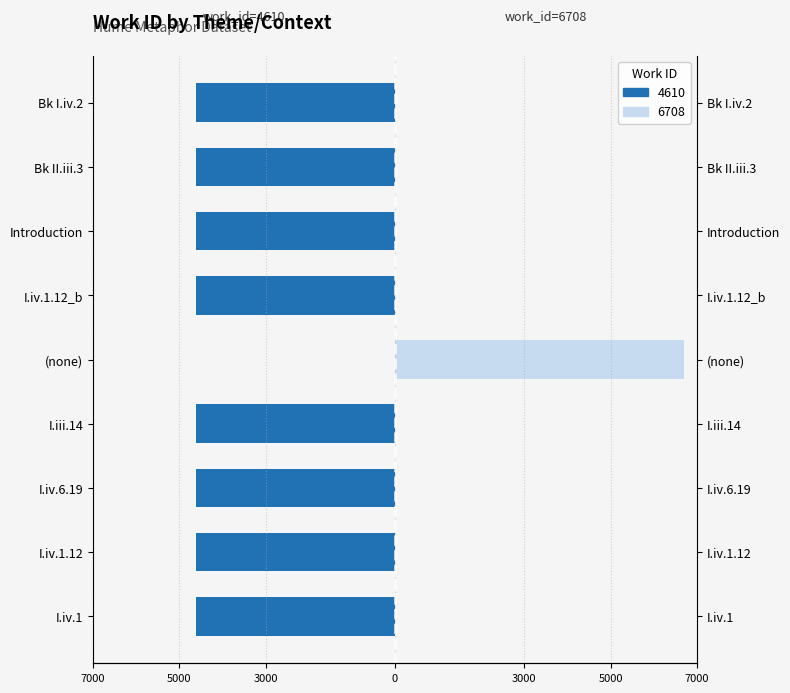

The chart shows a value of -7176 at I.iv.1.12_b. True or false?

False